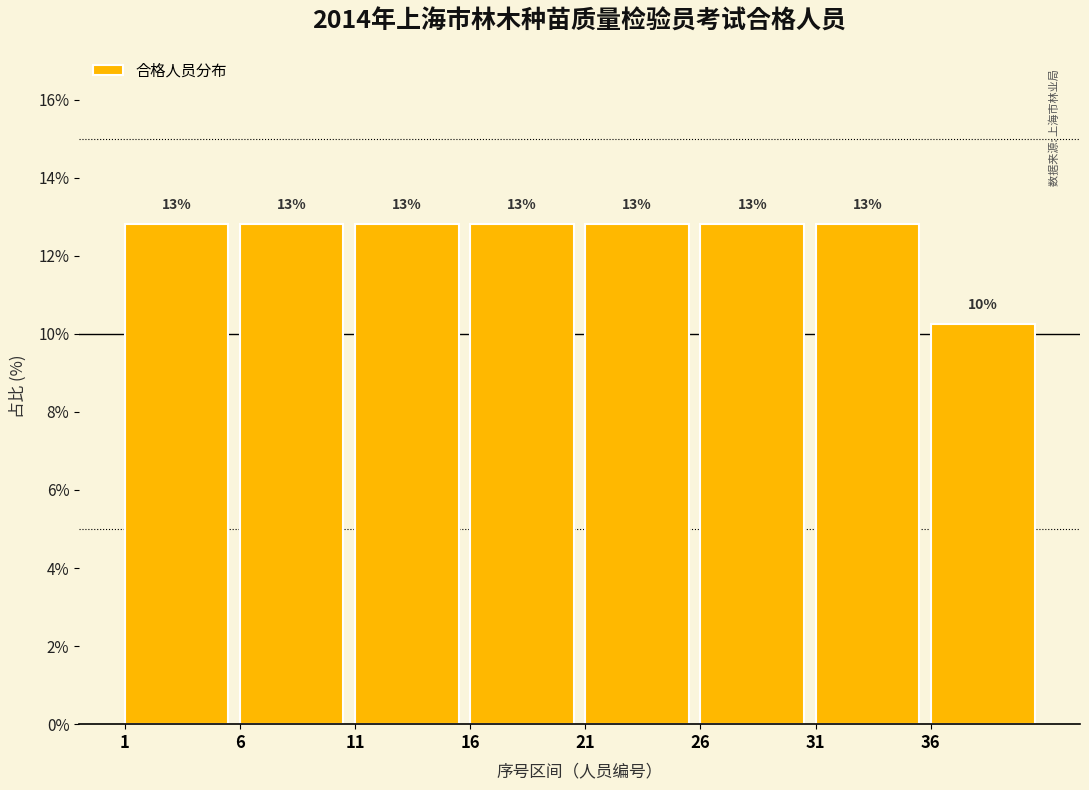

How many bars are there in total?

8